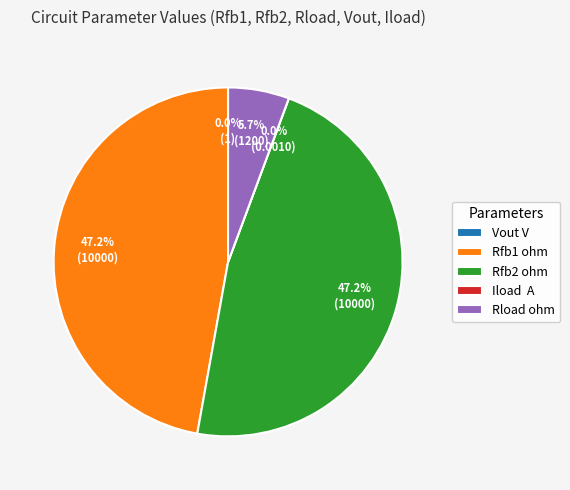

True or false: Rfb2 ohm accounts for 47% of the total.

True